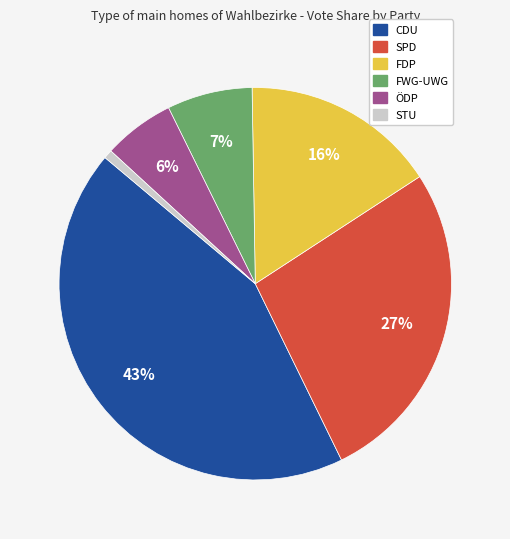

What percentage is the ÖDP slice, to the nearest percent?

6%